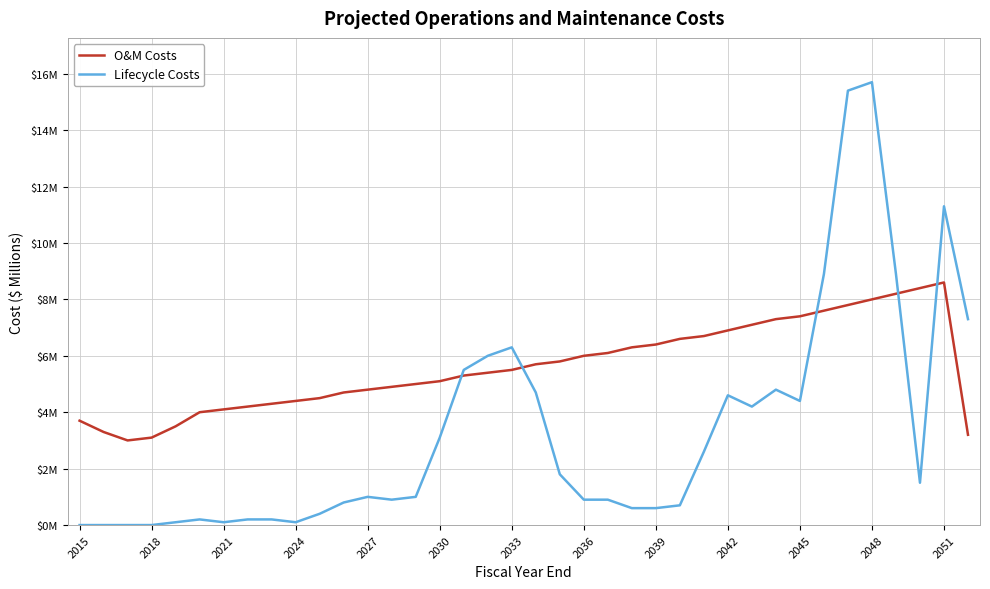

What are all the series names shown in the legend?

O&M Costs, Lifecycle Costs